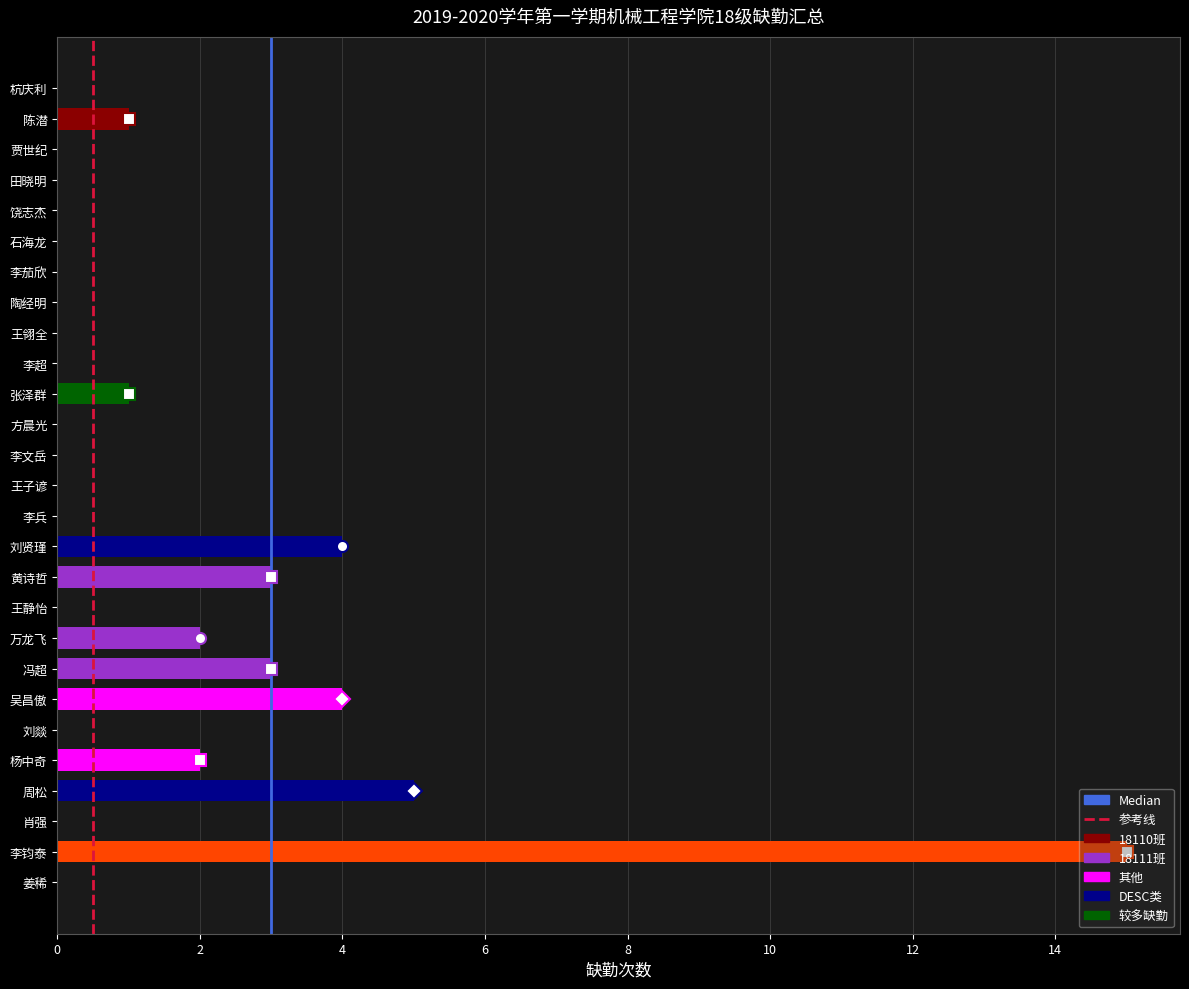

What is the difference between the values at 杭庆利 and 陈潜?

1